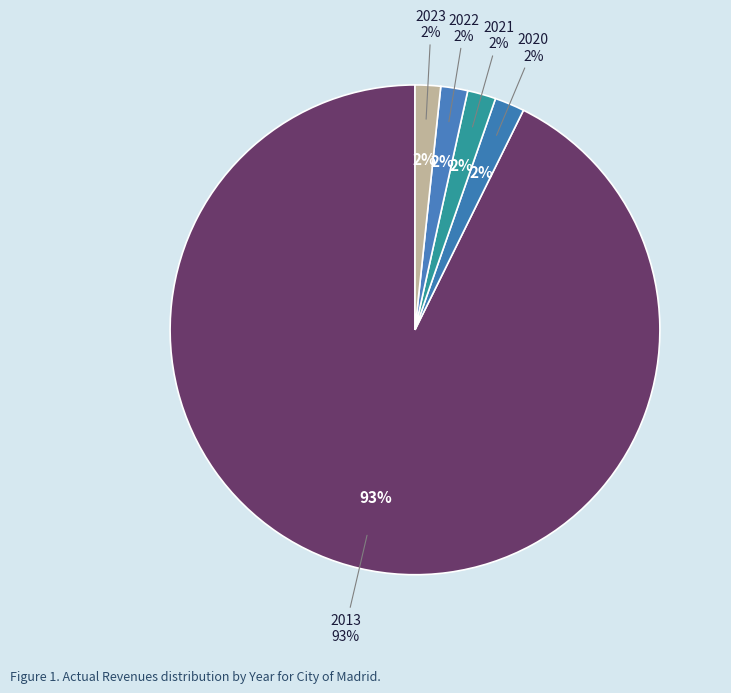

To the nearest percent, what percentage of the pie is 2022?

2%